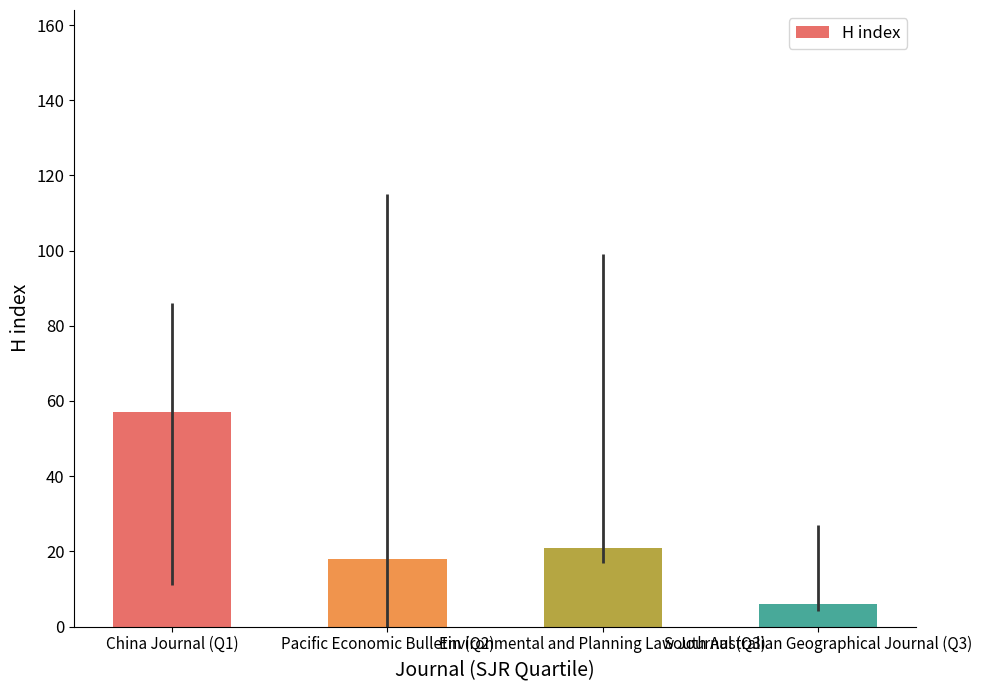

The value at China Journal (Q1) is 89. True or false?

False